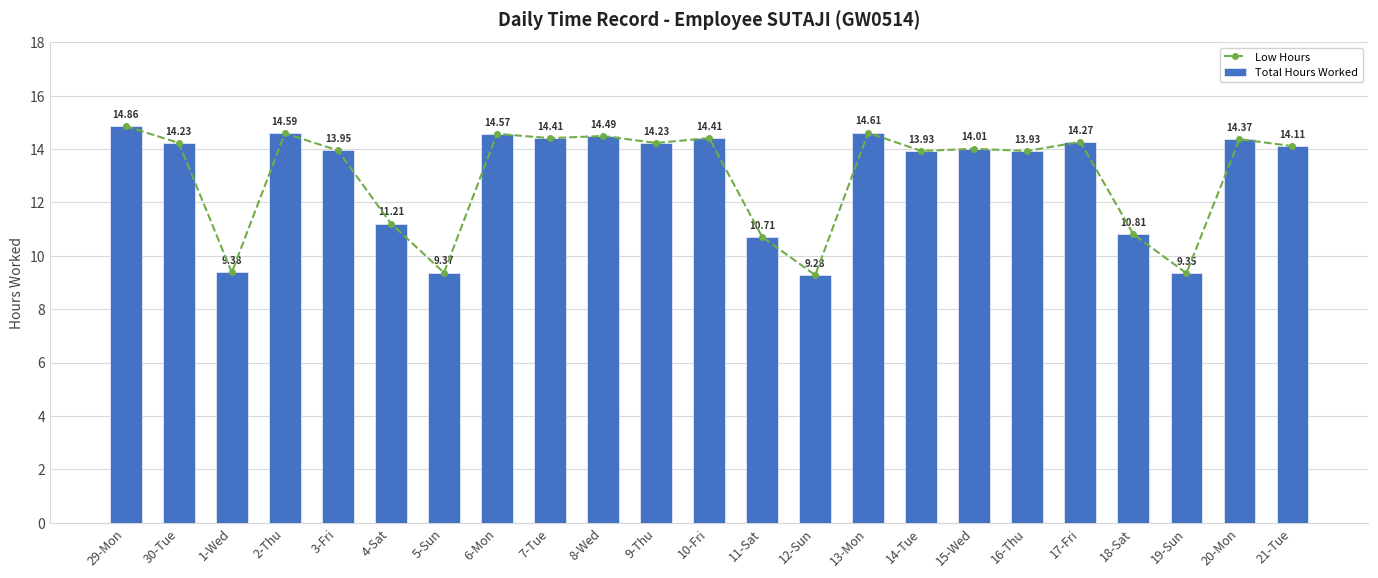

Read the Low Hours value at 16-Thu.

13.9